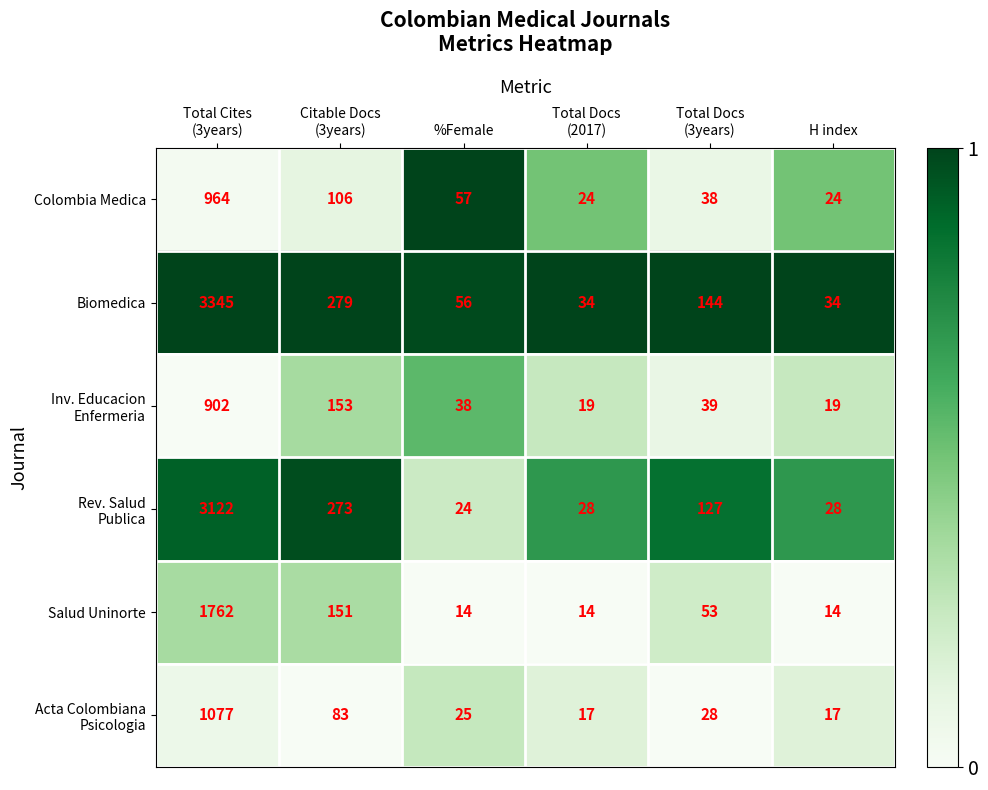

Count the number of data series in this chart.

6